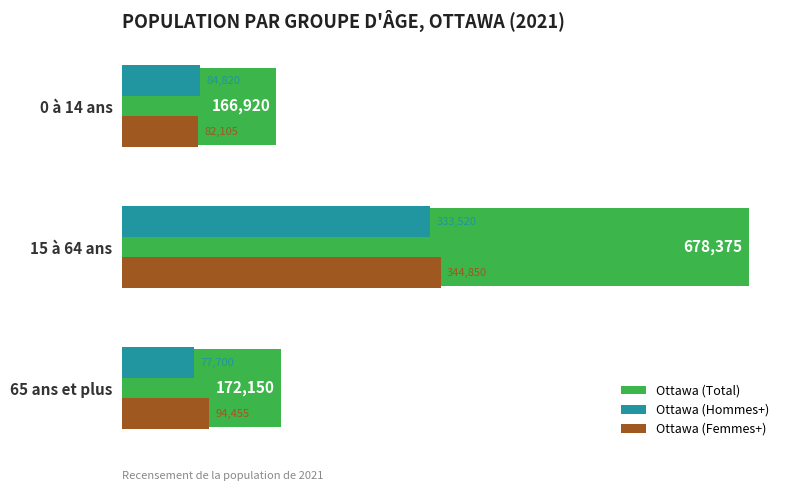

What is the greatest value displayed?

678375